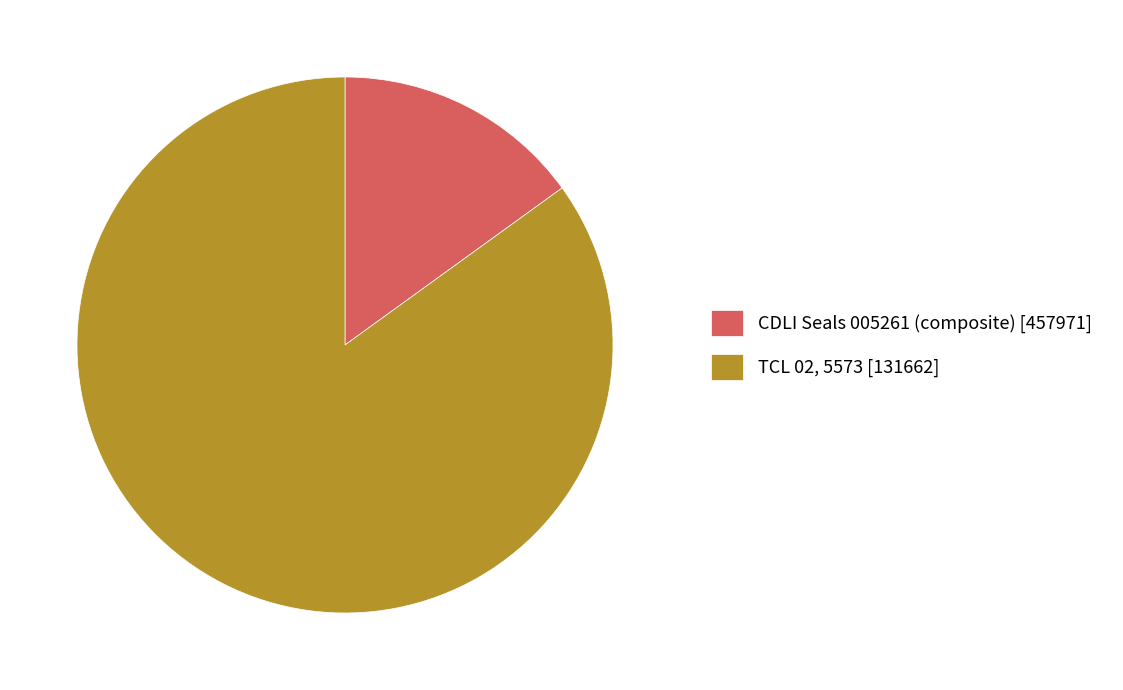

Is there a majority slice in this chart?

Yes